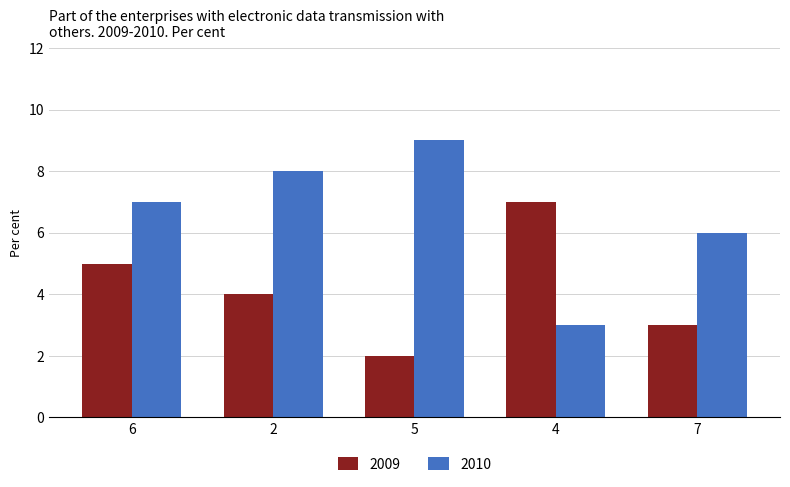

Which series has the widest spread of values?

2010